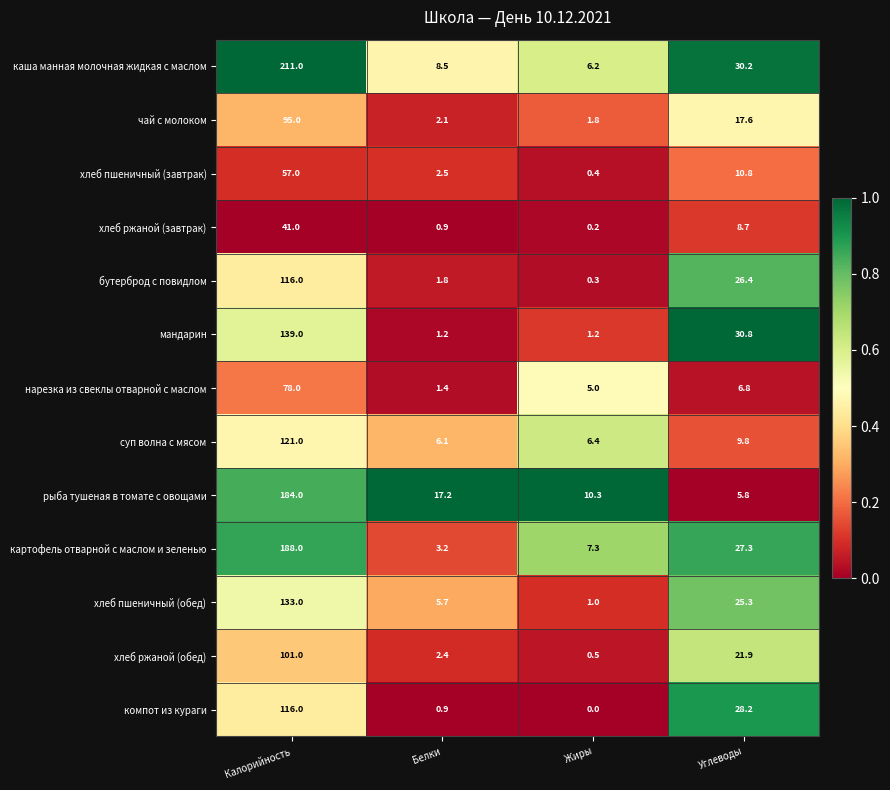

Rank the series at Жиры from lowest to highest value.

компот из кураги, хлеб ржаной (завтрак), бутерброд с повидлом, хлеб пшеничный (завтрак), хлеб ржаной (обед), хлеб пшеничный (обед), мандарин, чай с молоком, нарезка из свеклы отварной с маслом, каша манная молочная жидкая с маслом, суп волна с мясом, картофель отварной с маслом и зеленью, рыба тушеная в томате с овощами